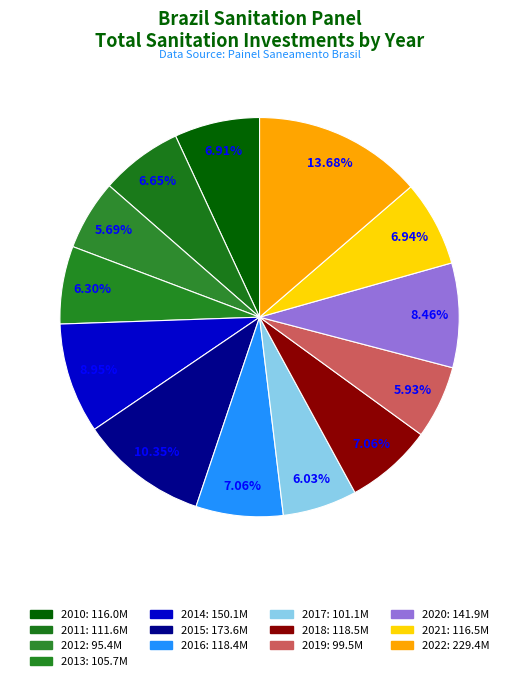

Rank the categories by value from lowest to highest.

2012, 2019, 2017, 2013, 2011, 2010, 2021, 2016, 2018, 2020, 2014, 2015, 2022